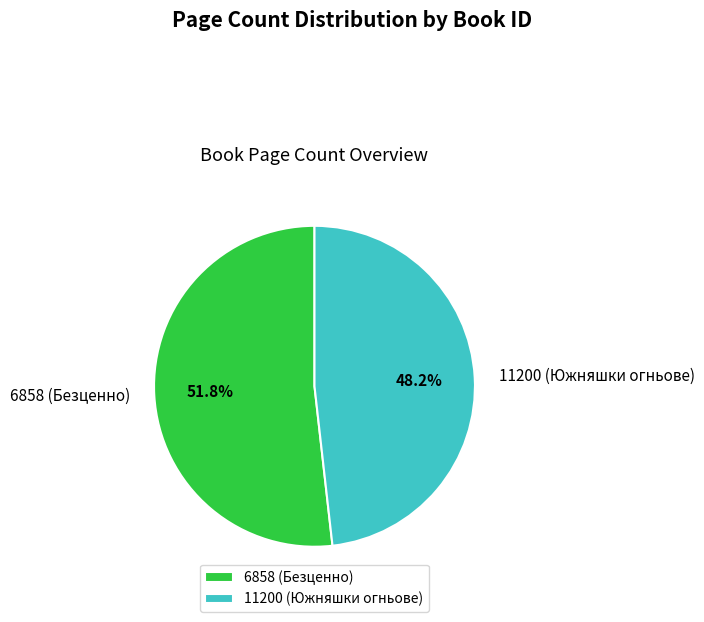

To the nearest percent, what is the combined percentage of 6858 and 11200?

100%